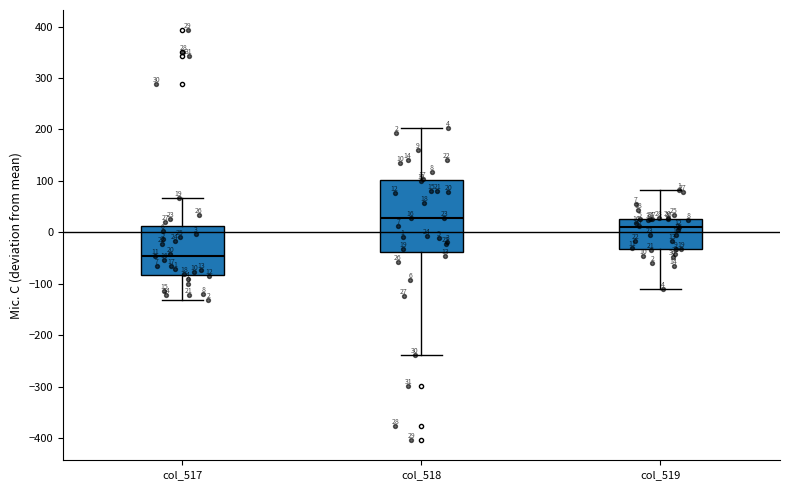

Comparing the boxes themselves (not the whiskers), which one is the tallest?

col_518